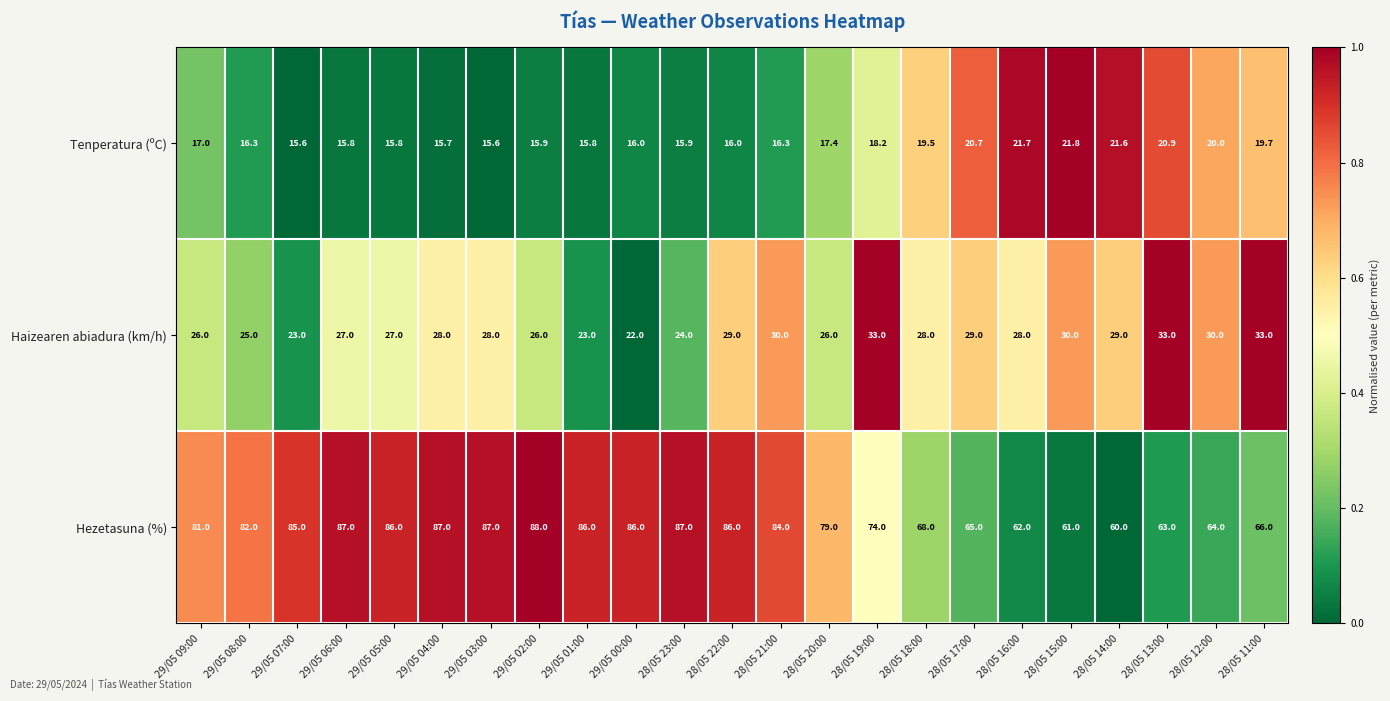

What is the difference between the highest and lowest values at 28/05 15:00?

39.2